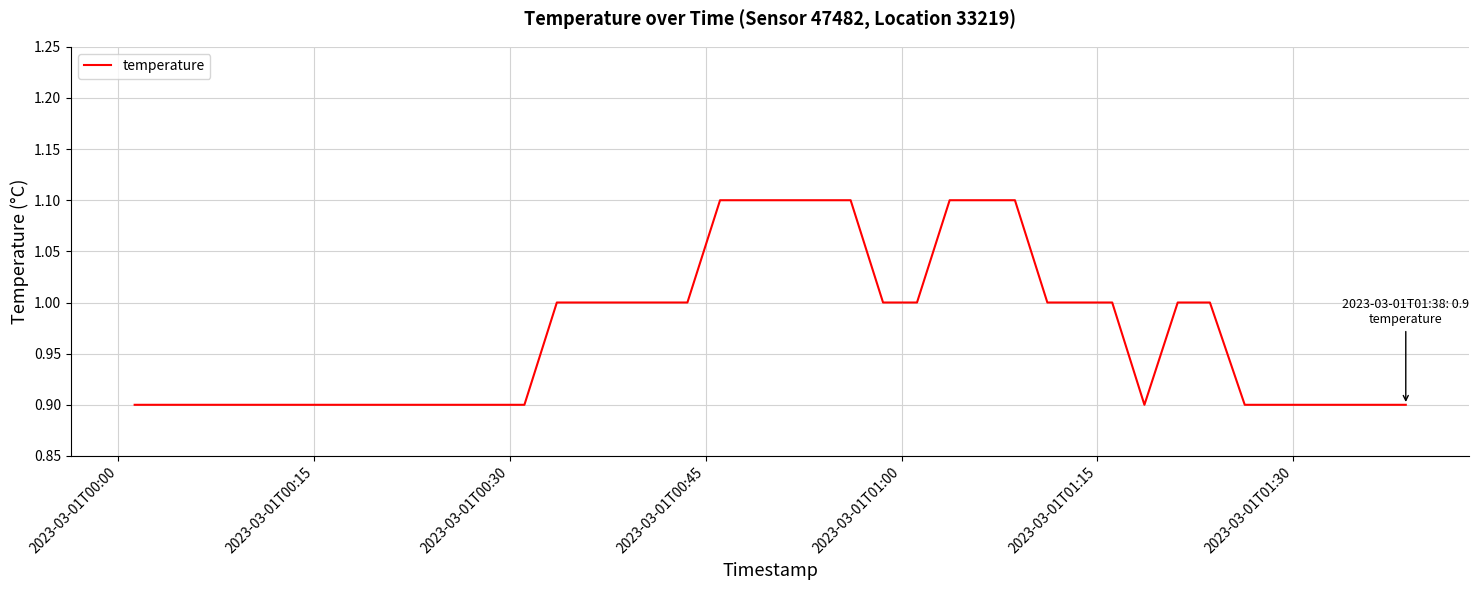

What is the smallest value displayed?

0.9